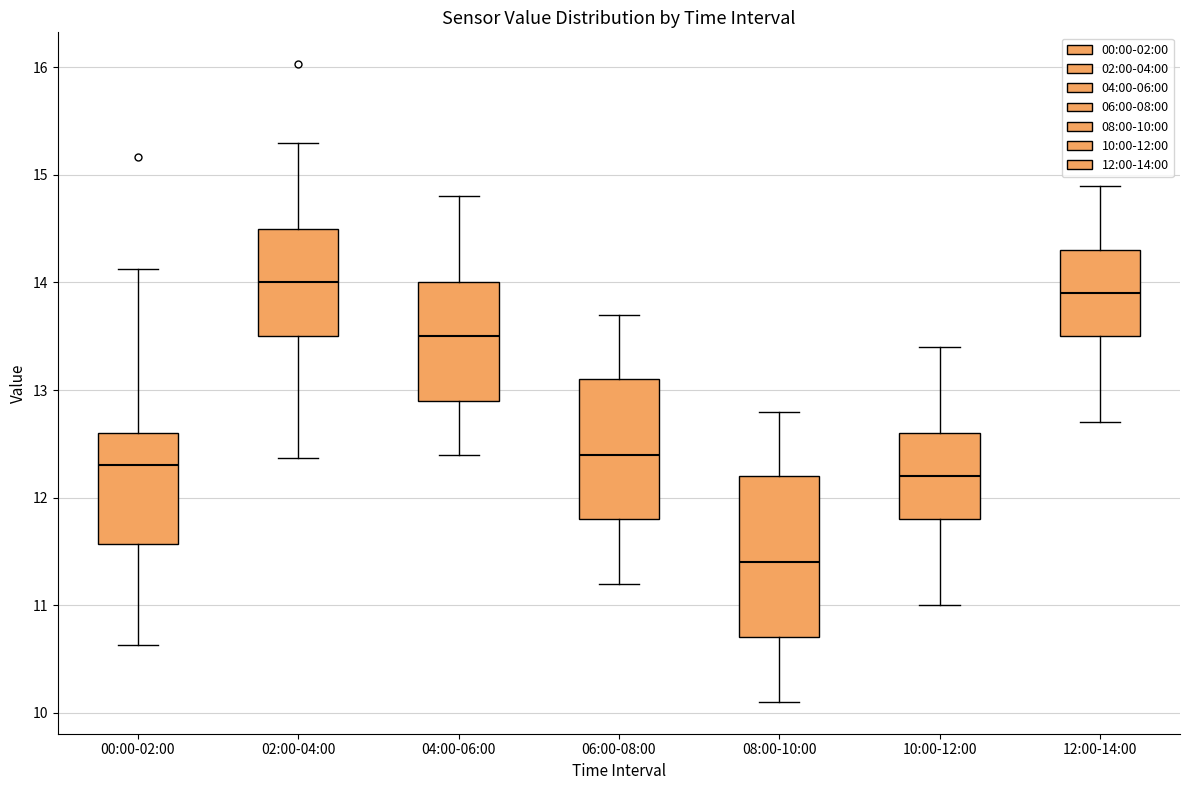

Reading left to right, transcribe this box plot: for each box, give where its median line is, the range the box spans, and where its two whiskers end, as read against the y-axis. The values are not printed on the chart, so give them approximately, as read against the axis.

00:00-02:00: median 12.3, box 11.6 to 12.6, whiskers 10.6 to 14.1
02:00-04:00: median 14.0, box 13.5 to 14.5, whiskers 12.4 to 15.3
04:00-06:00: median 13.5, box 12.9 to 14.0, whiskers 12.4 to 14.8
06:00-08:00: median 12.4, box 11.8 to 13.1, whiskers 11.2 to 13.7
08:00-10:00: median 11.4, box 10.7 to 12.2, whiskers 10.1 to 12.8
10:00-12:00: median 12.2, box 11.8 to 12.6, whiskers 11.0 to 13.4
12:00-14:00: median 13.9, box 13.5 to 14.3, whiskers 12.7 to 14.9